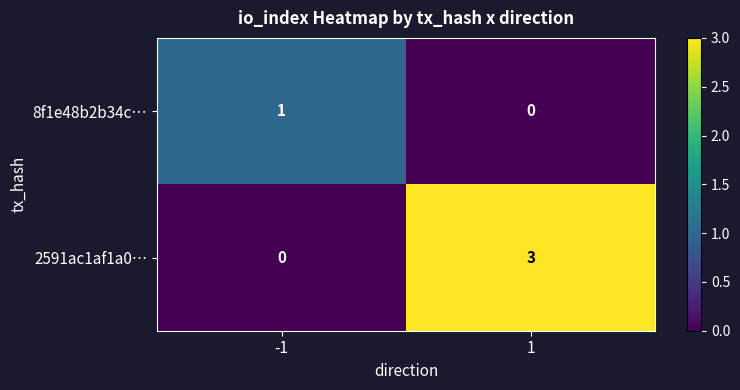

The value of 2591ac1af1a0… at 1 is 2. True or false?

False